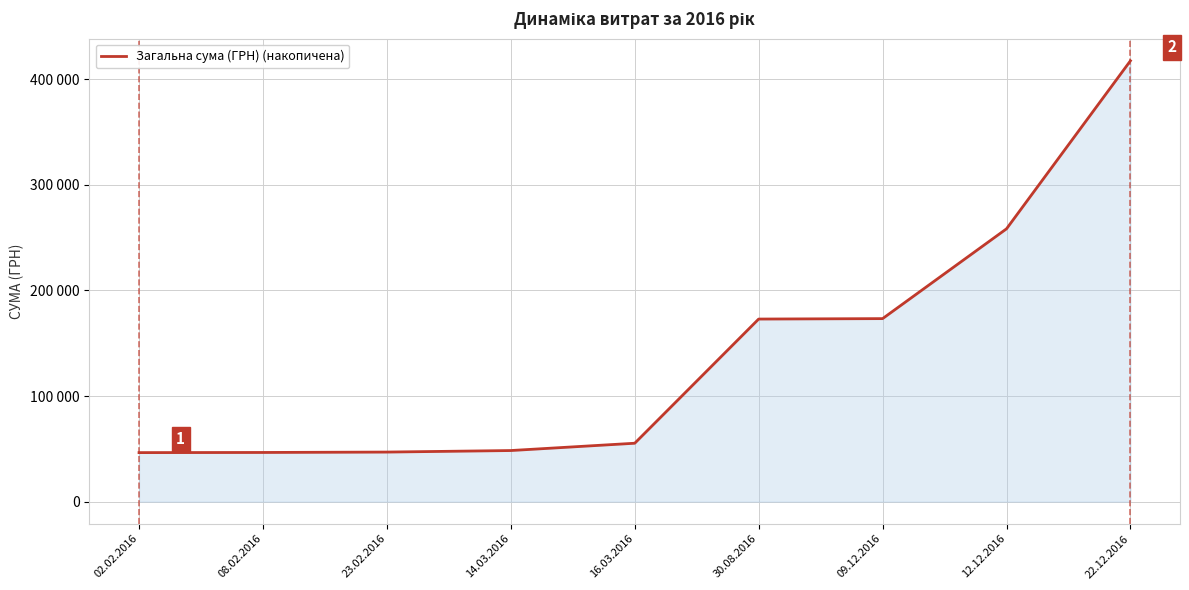

What is the label of the 1st point from the left?

02.02.2016